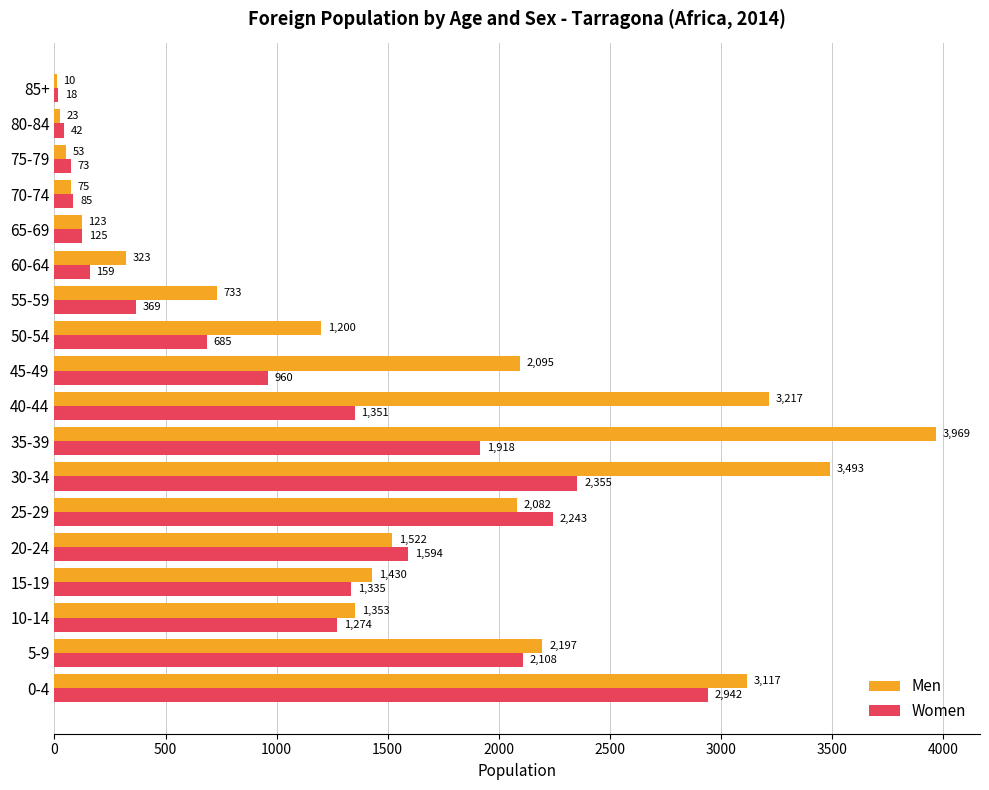

Which series has the widest spread of values?

Men